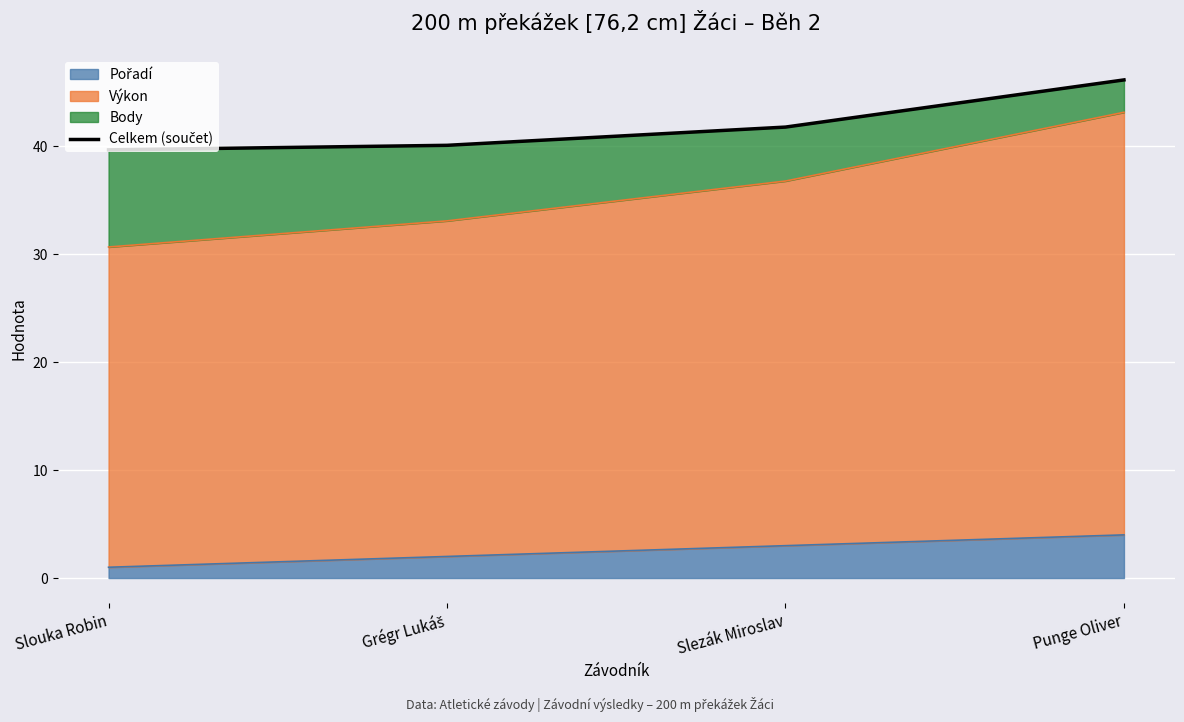

List the labels in order of value, smallest first.

Slouka Robin, Grégr Lukáš, Slezák Miroslav, Punge Oliver